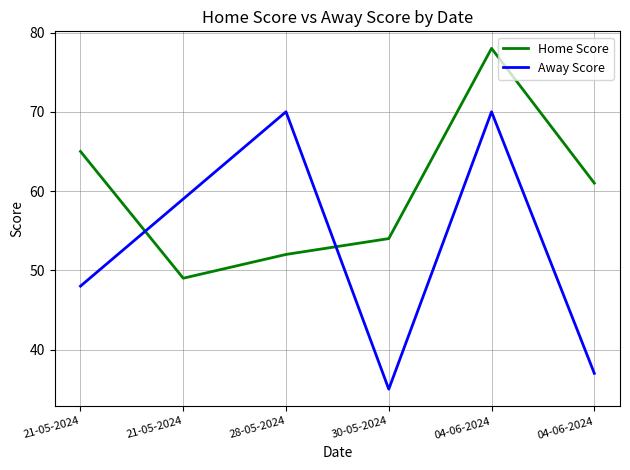

Does the chart have visible grid lines?

Yes